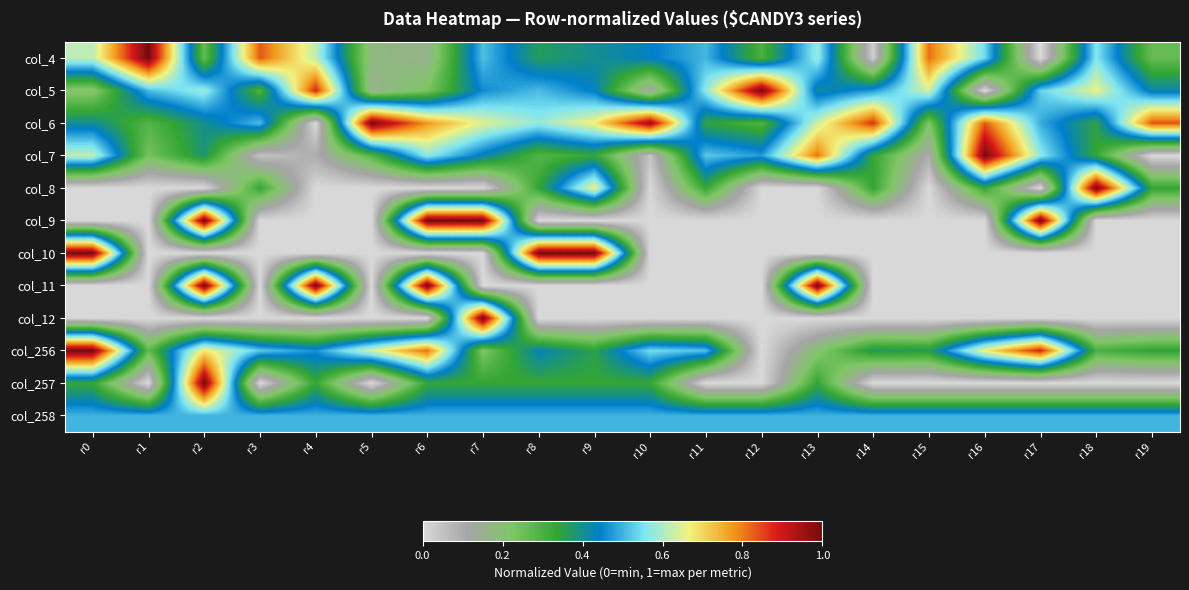

Which label corresponds to the smallest value in the chart?

r17